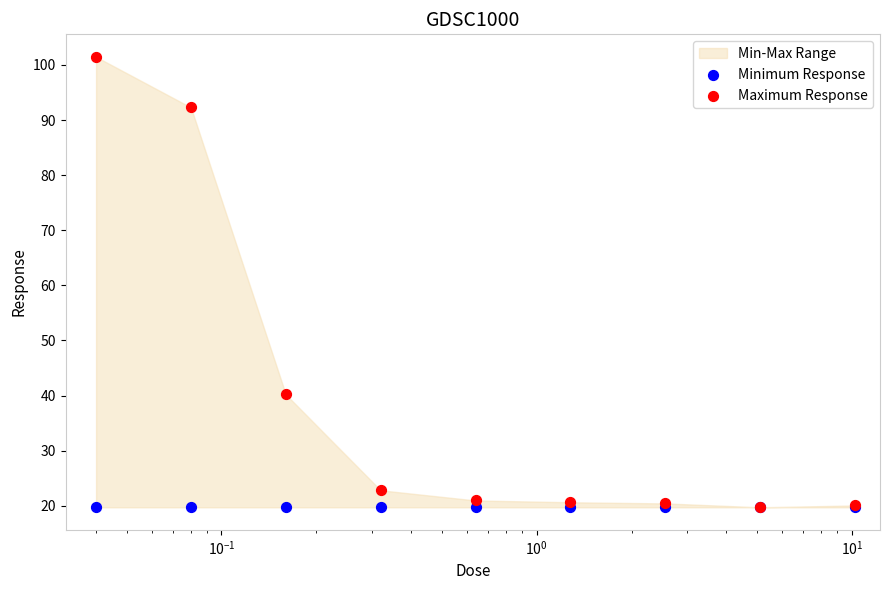

Which series contains the highest Y value?

Maximum Response